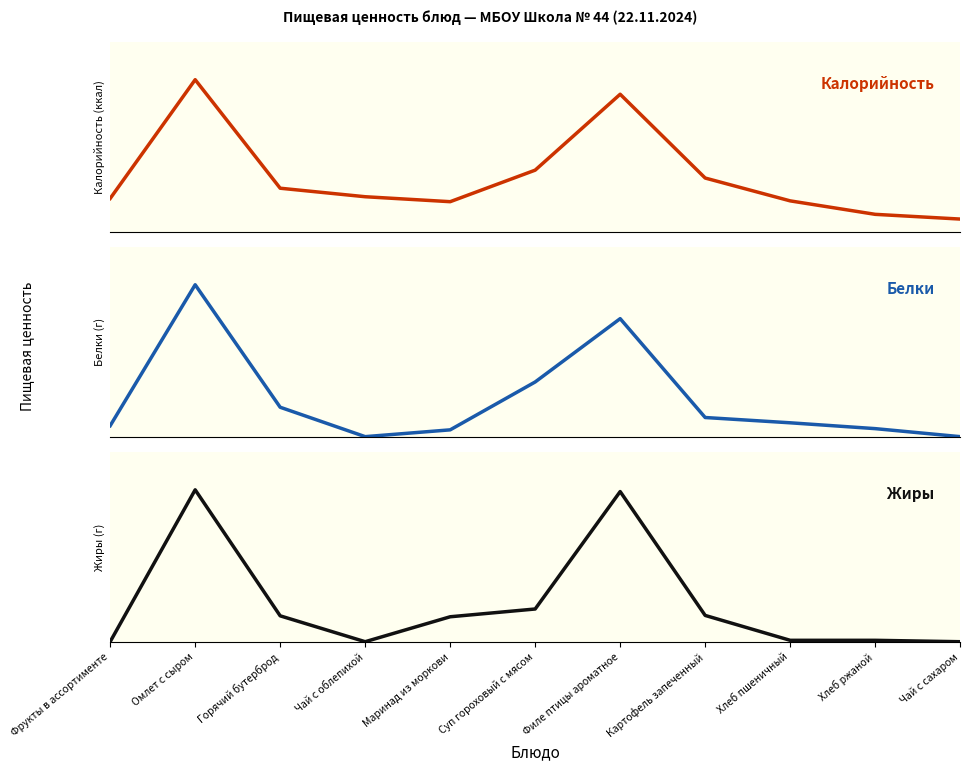

What position from the left is Филе птицы ароматное?

7